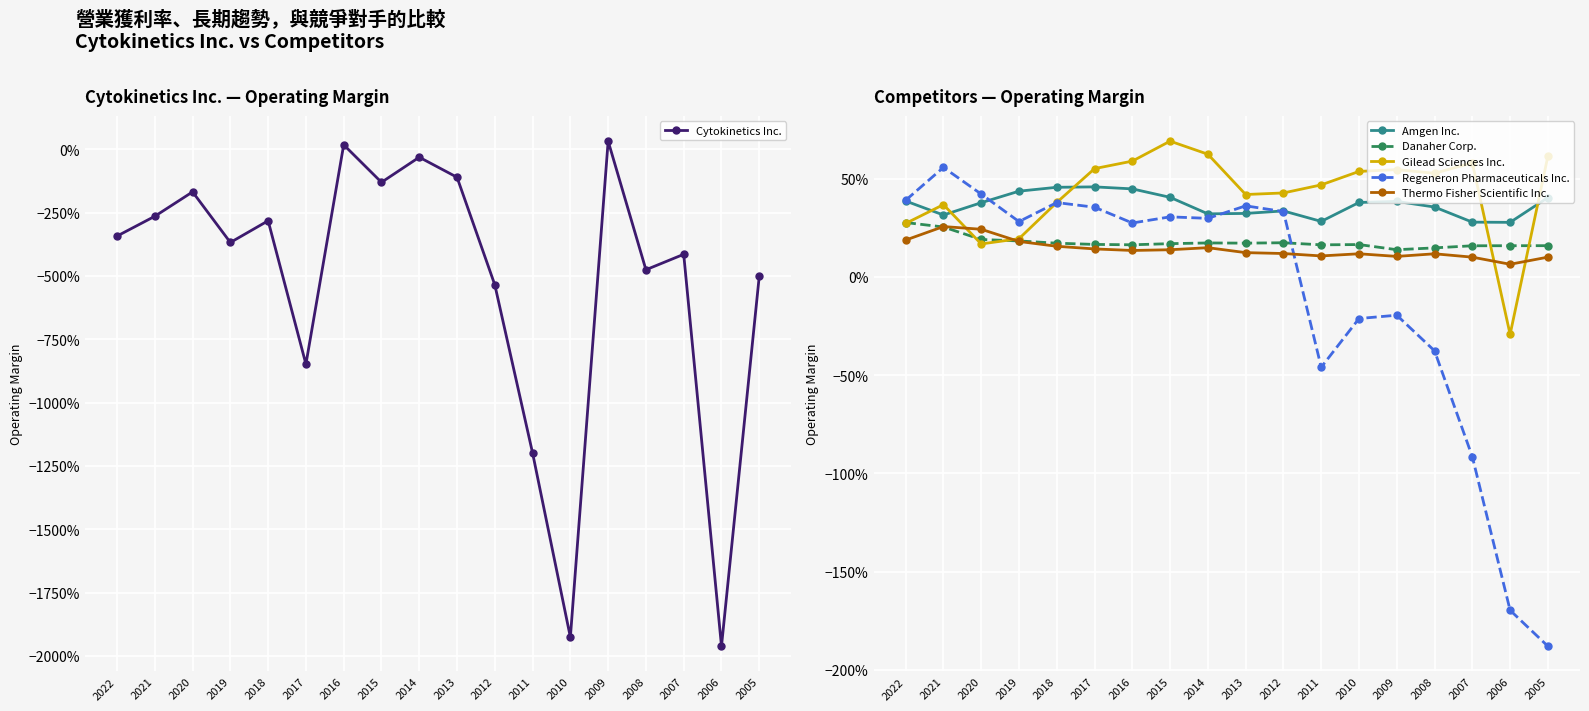

Between 2016 and 2007, which series saw the biggest shift?

Cytokinetics Inc.